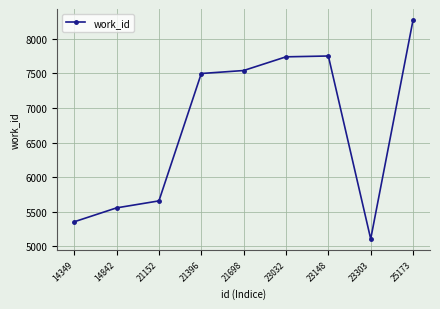

Is it true that the value at 23303 is 6943?

False